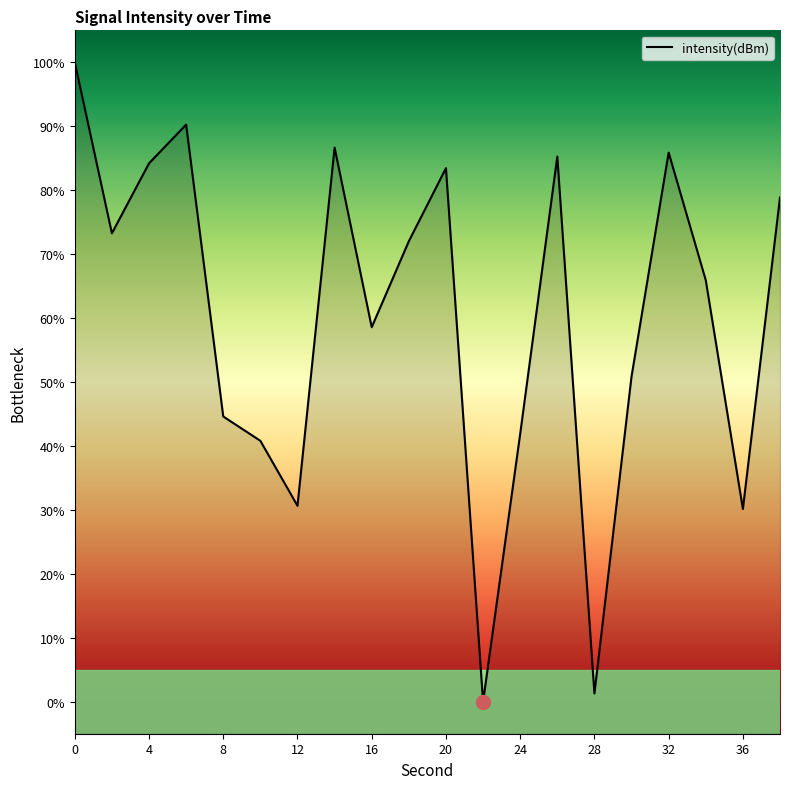

What is the approximate value at 16?

58.6